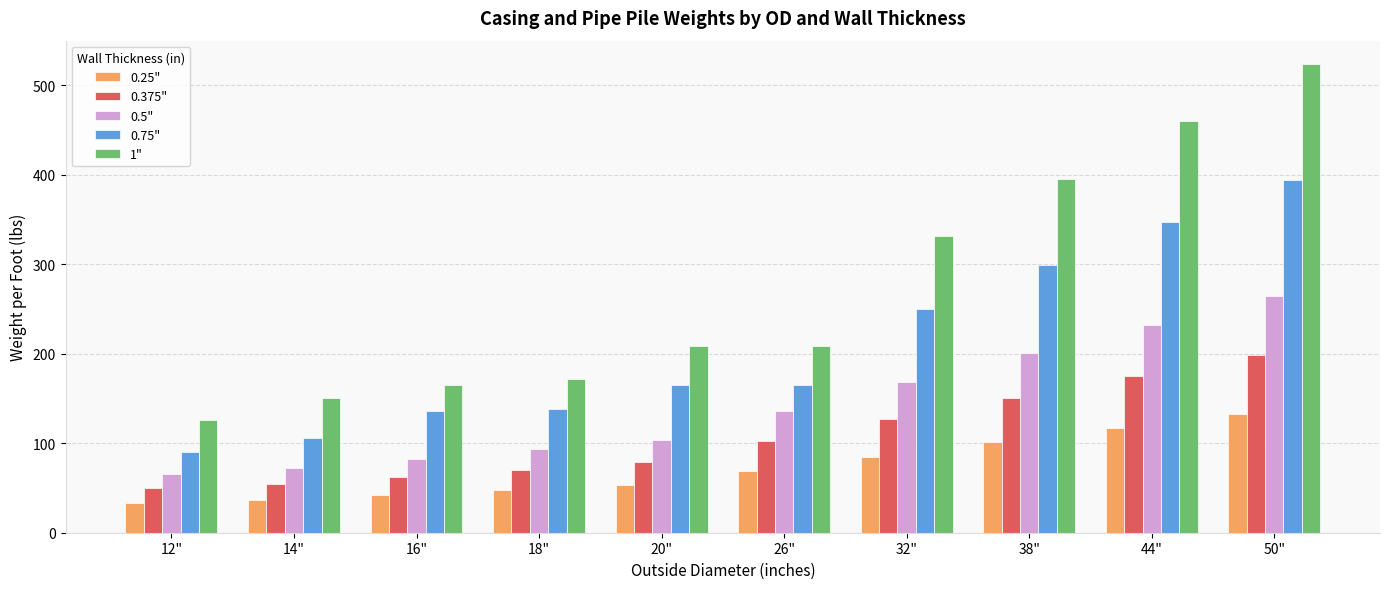

What is the difference between the maximum and minimum values in the 0.5" series?

198.9